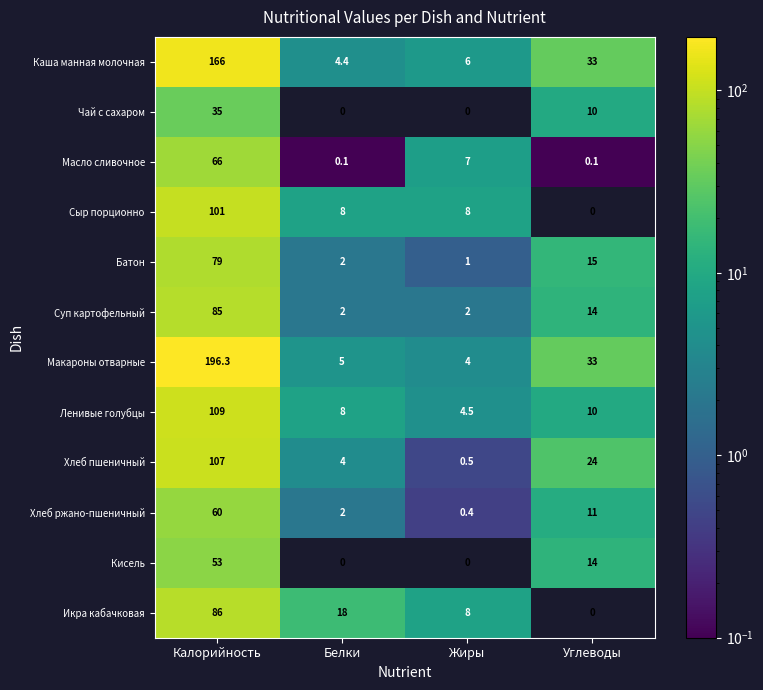

True or false: Масло сливочное has a value of 11.9 at Жиры.

False